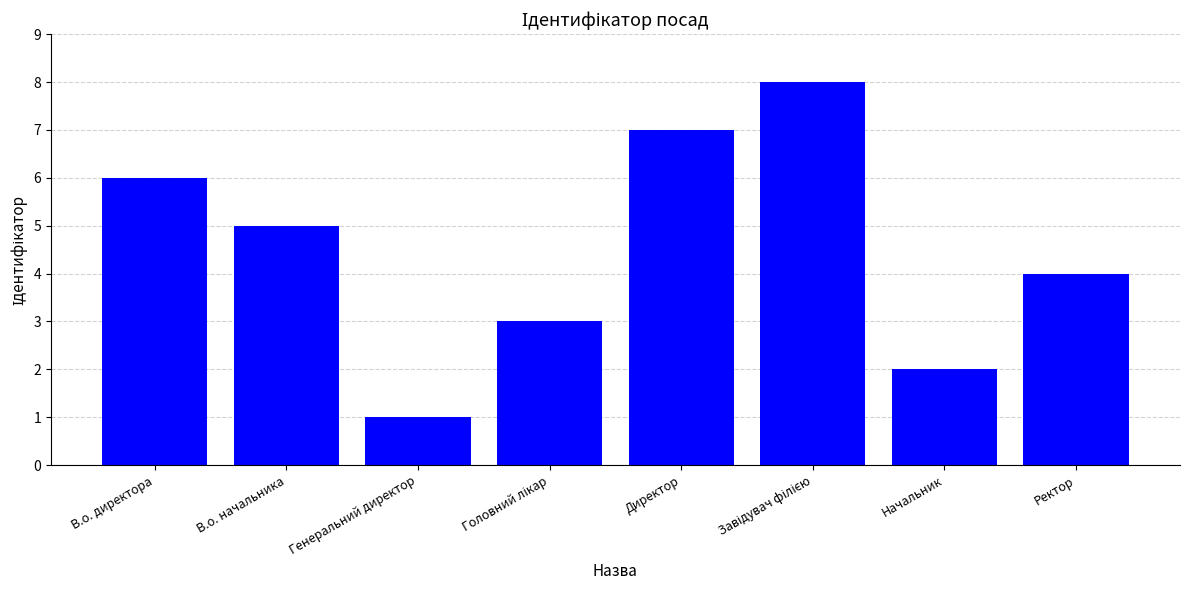

What is the difference between the maximum and second lowest values?

6